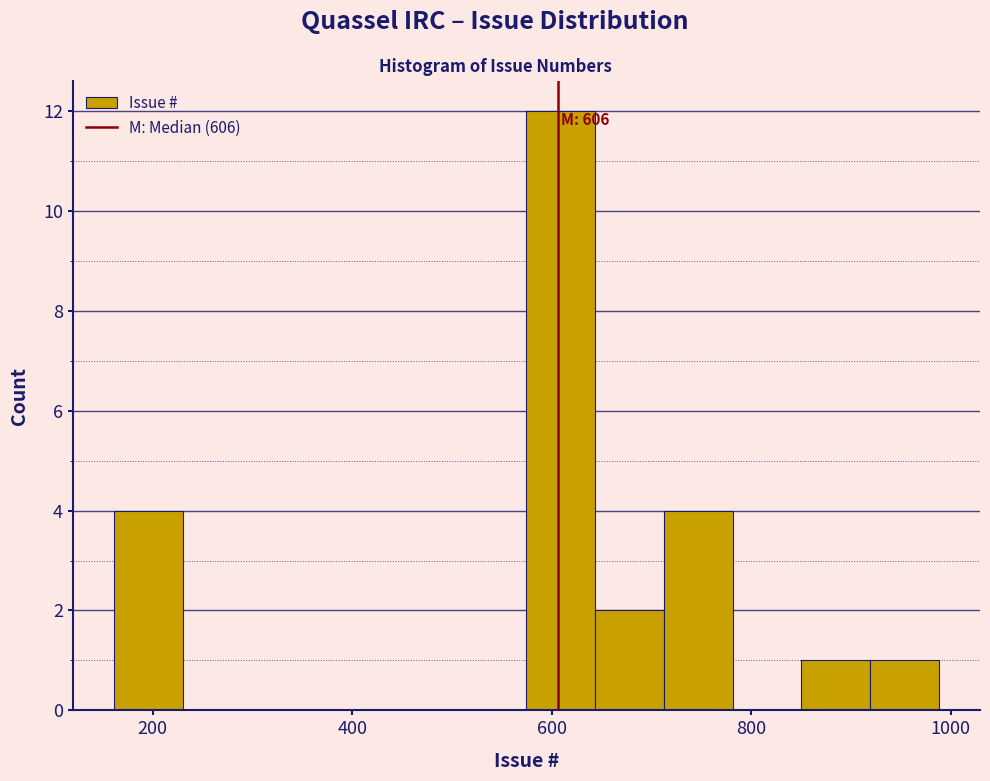

Read against the x-axis, roughly where is the centre of the tallest bar?

600